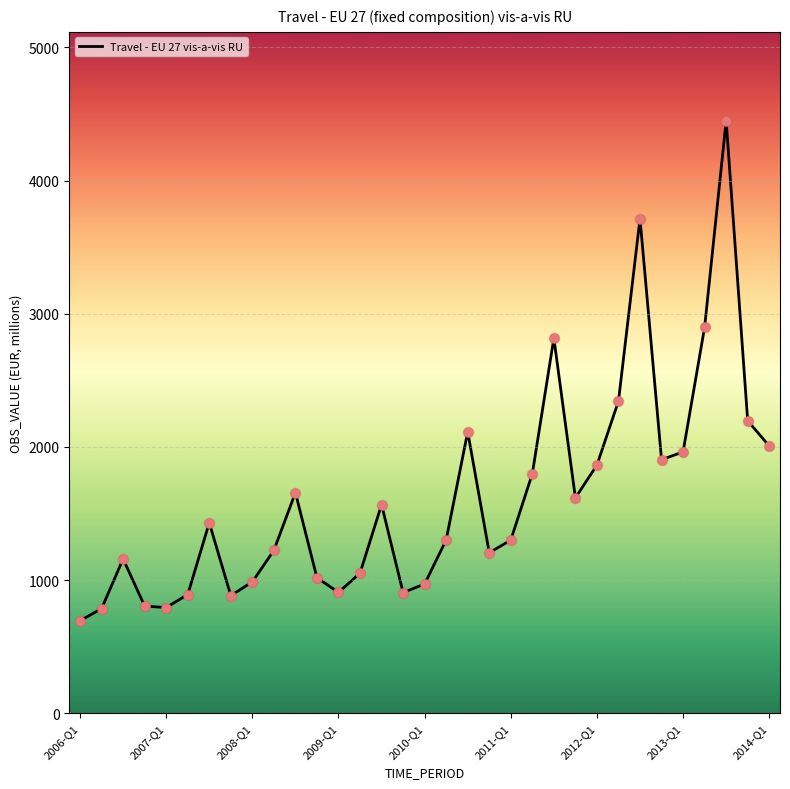

What is the maximum value shown in the chart?

4449.2